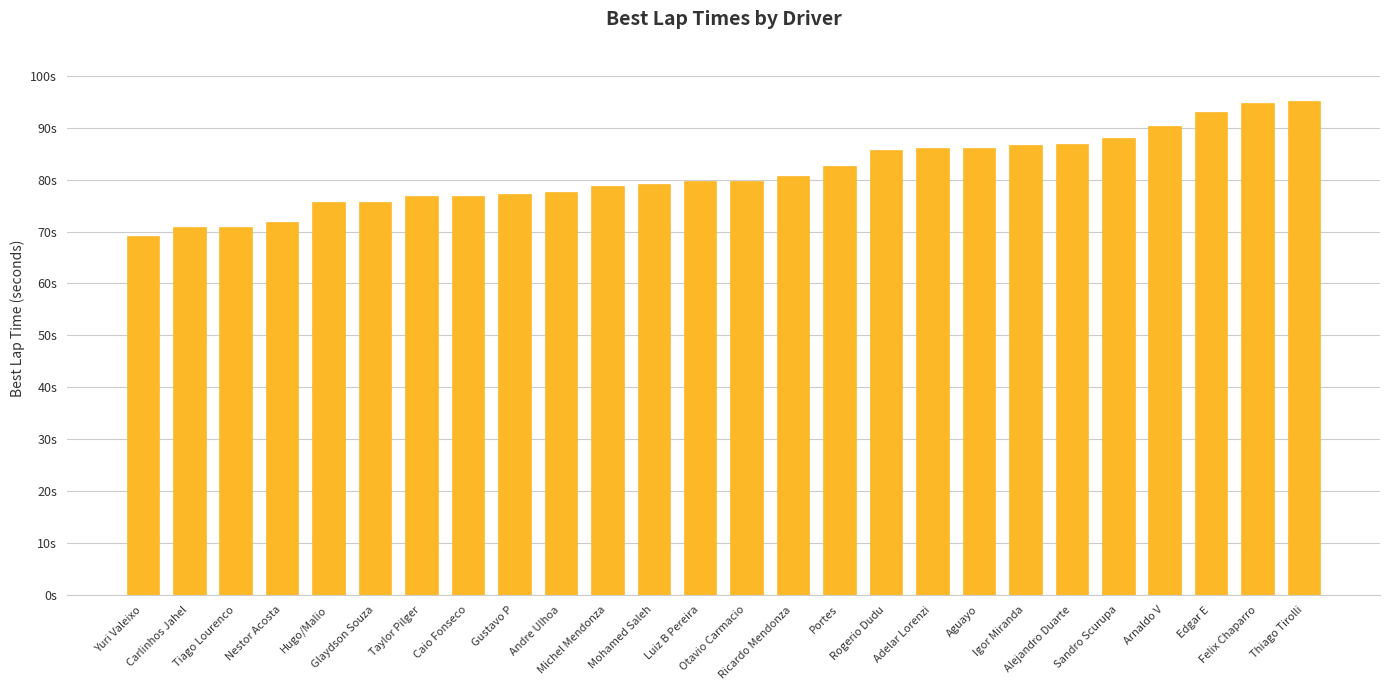

What is the sum of the values at Caio Fonseco and Michel Mendonza?

155.6